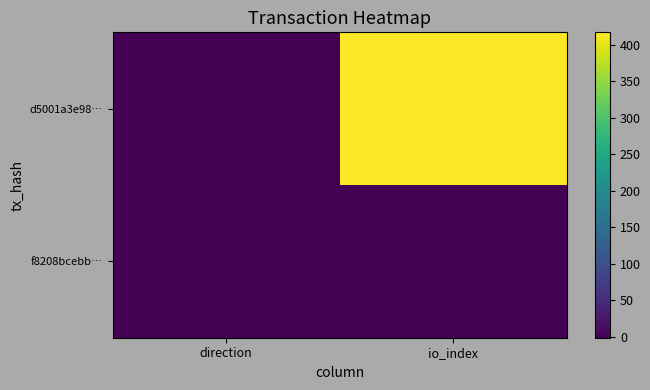

Reading left to right, list all the values displayed in this chart.

d5001a3e98…: direction=-1	io_index=417
f8208bcebb…: direction=1	io_index=1